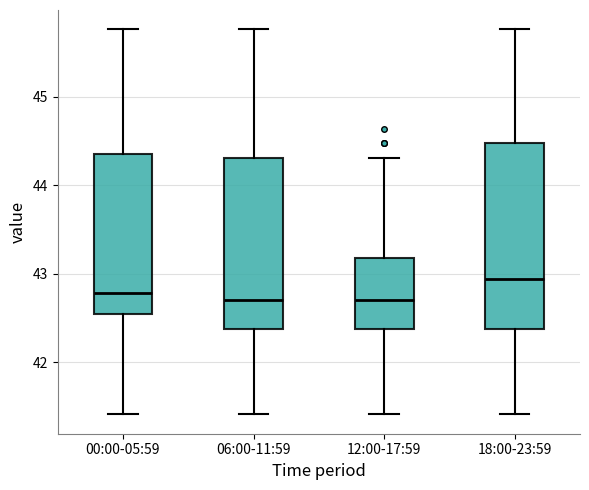

Where does the upper whisker of the box for 06:00-11:59 end on the y-axis? The values are not printed on the chart, so give them approximately, as read against the axis.

45.8